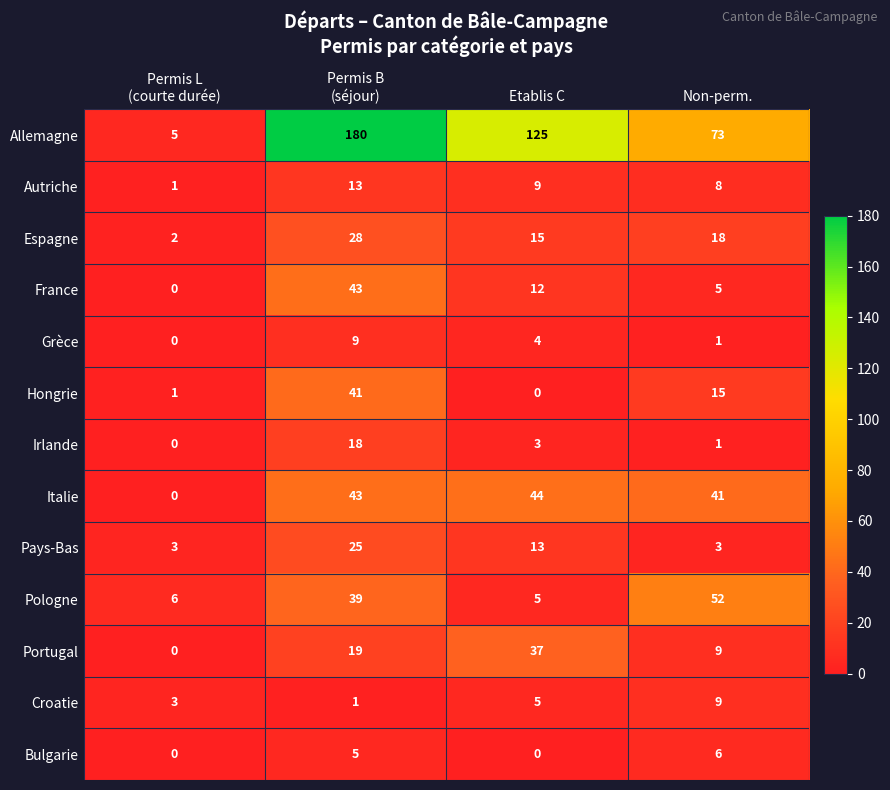

Count the number of categories in the chart.

4